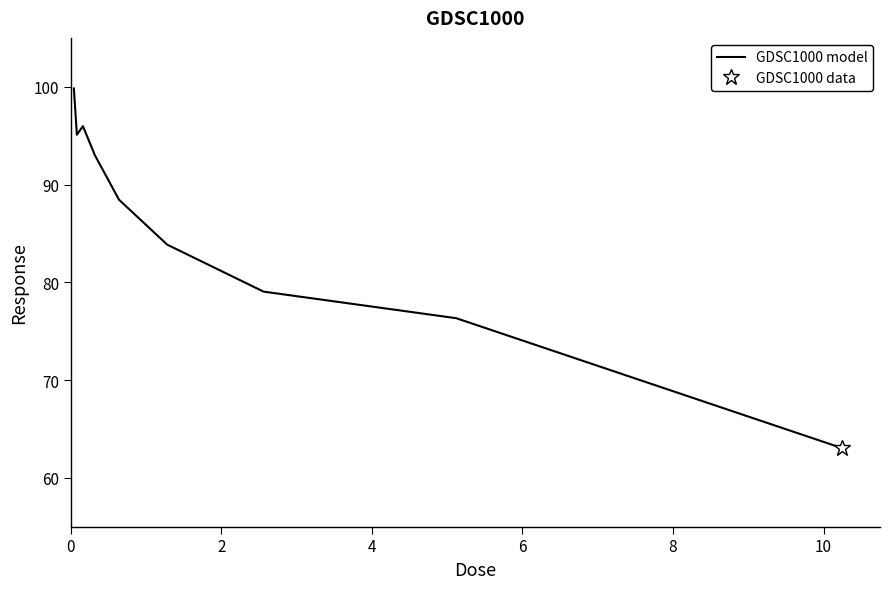

Does the chart have visible grid lines?

No